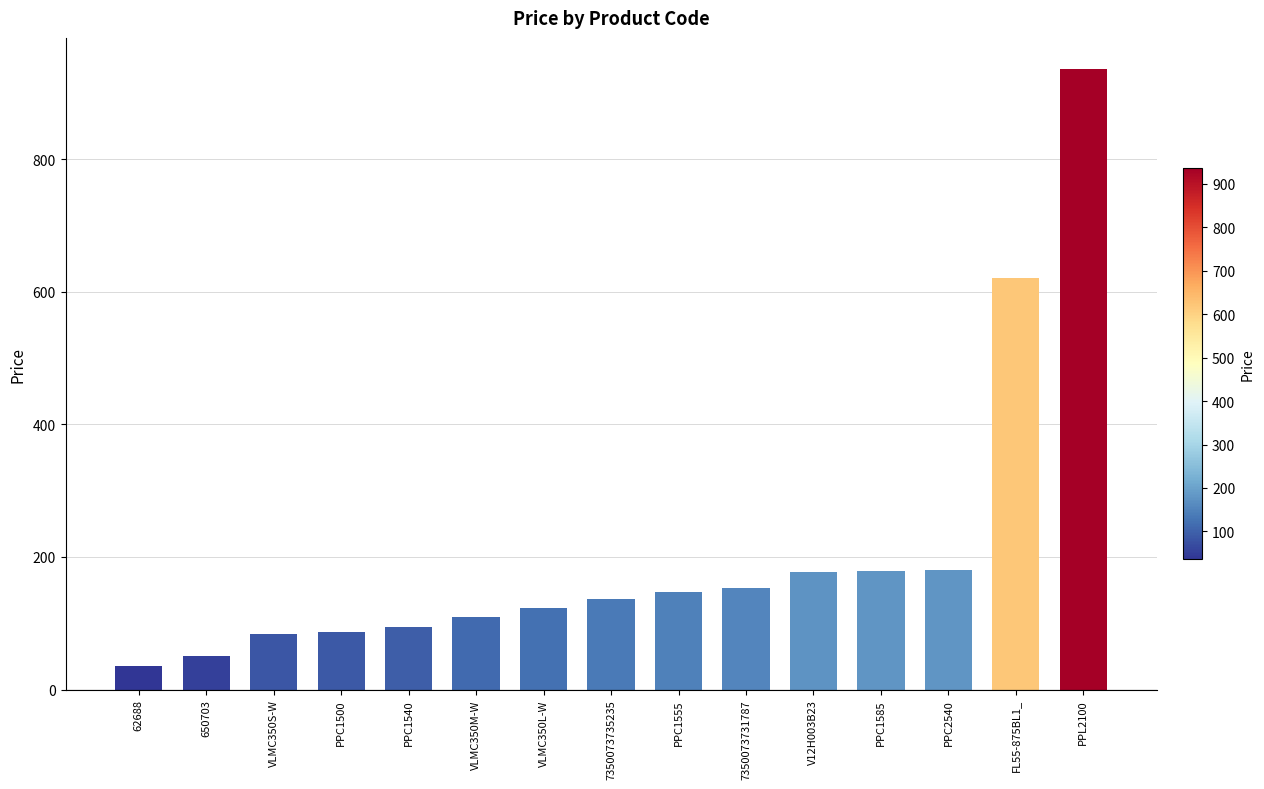

Where is the data nearest to the value 486?

FL55-875BL1_